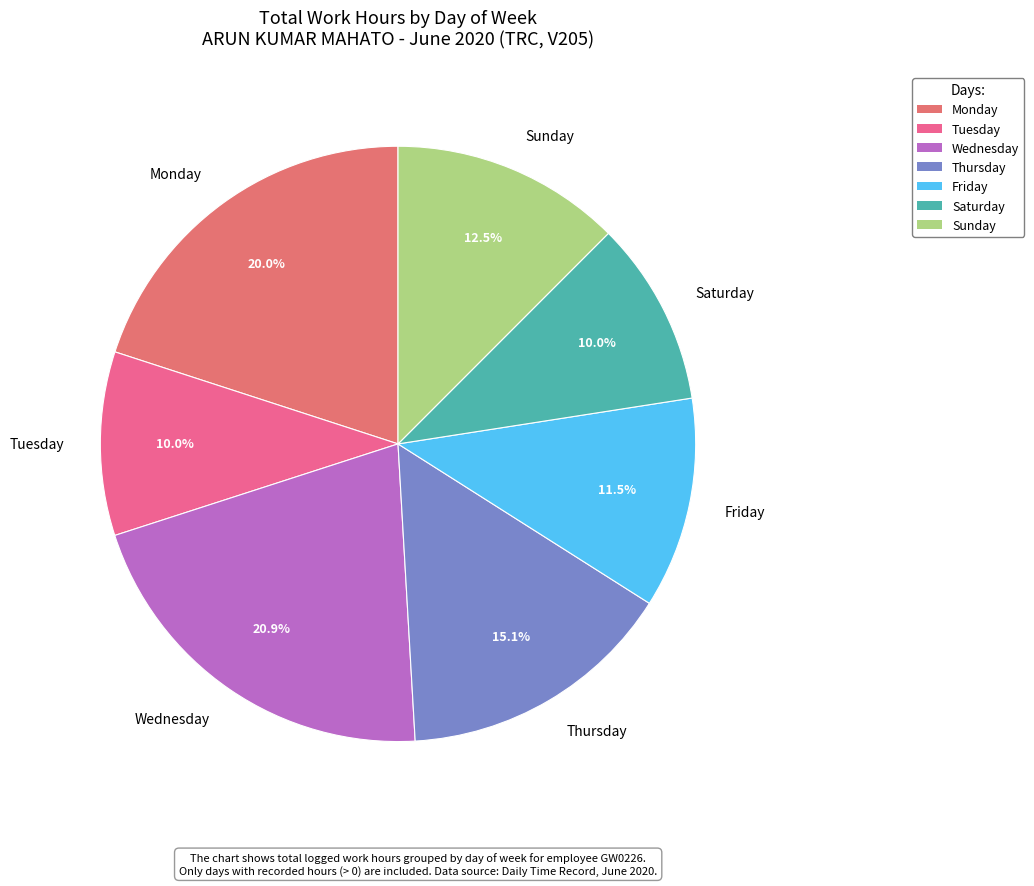

What percentage is NOT represented by Monday?

80.0%